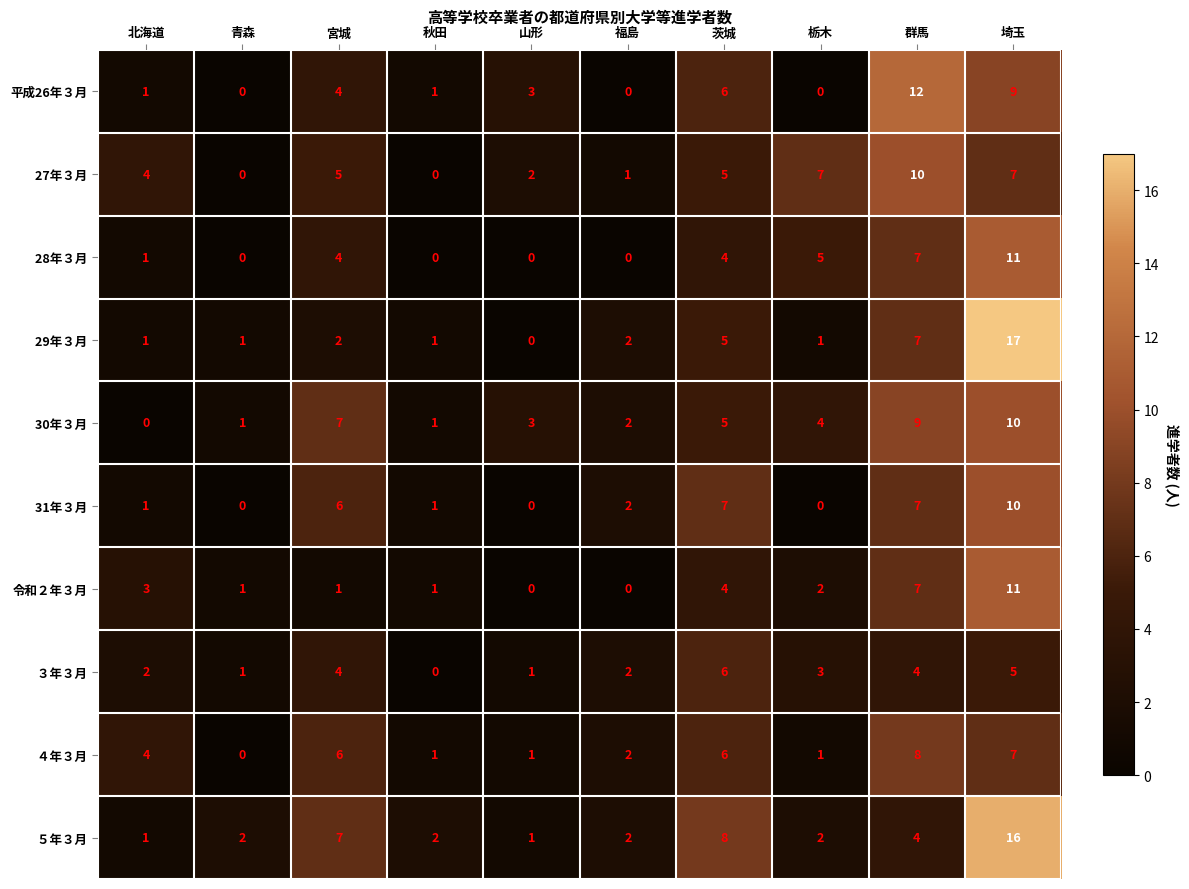

What is the spread (max minus min) of values at 山形?

3